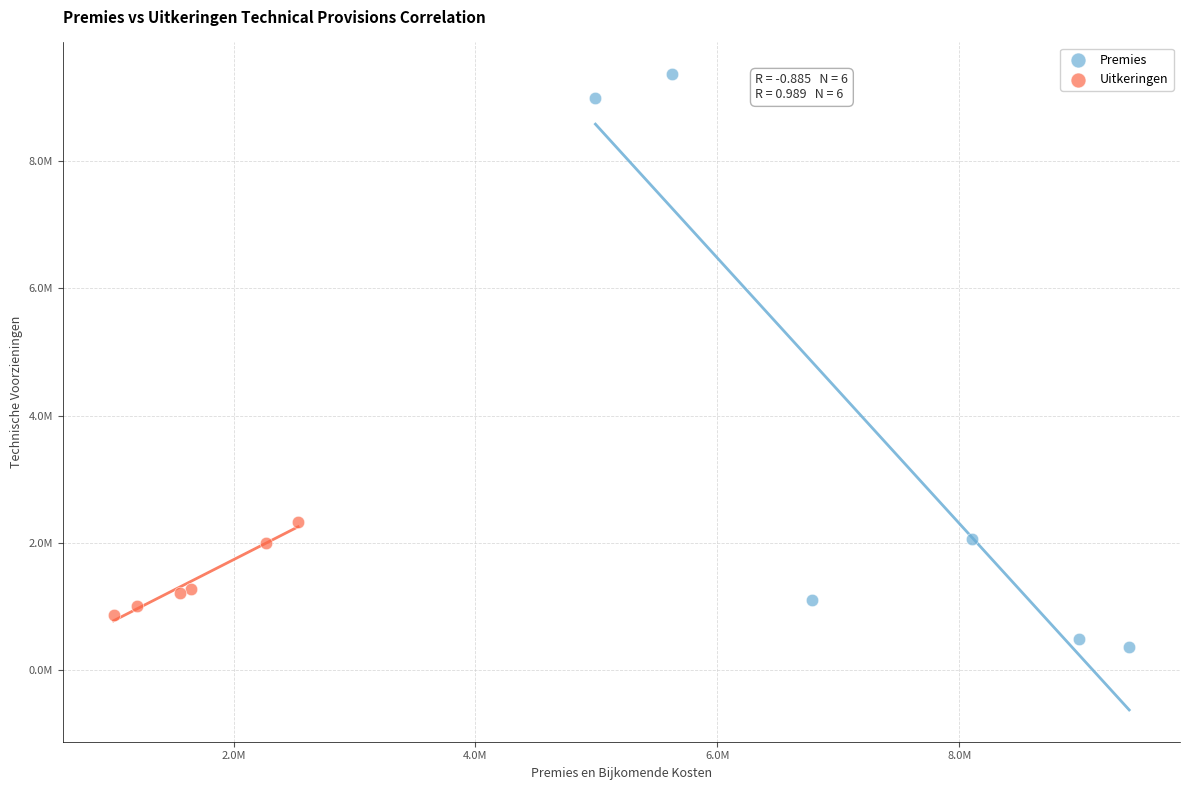

What are all the series names shown in the legend?

Premies, Uitkeringen